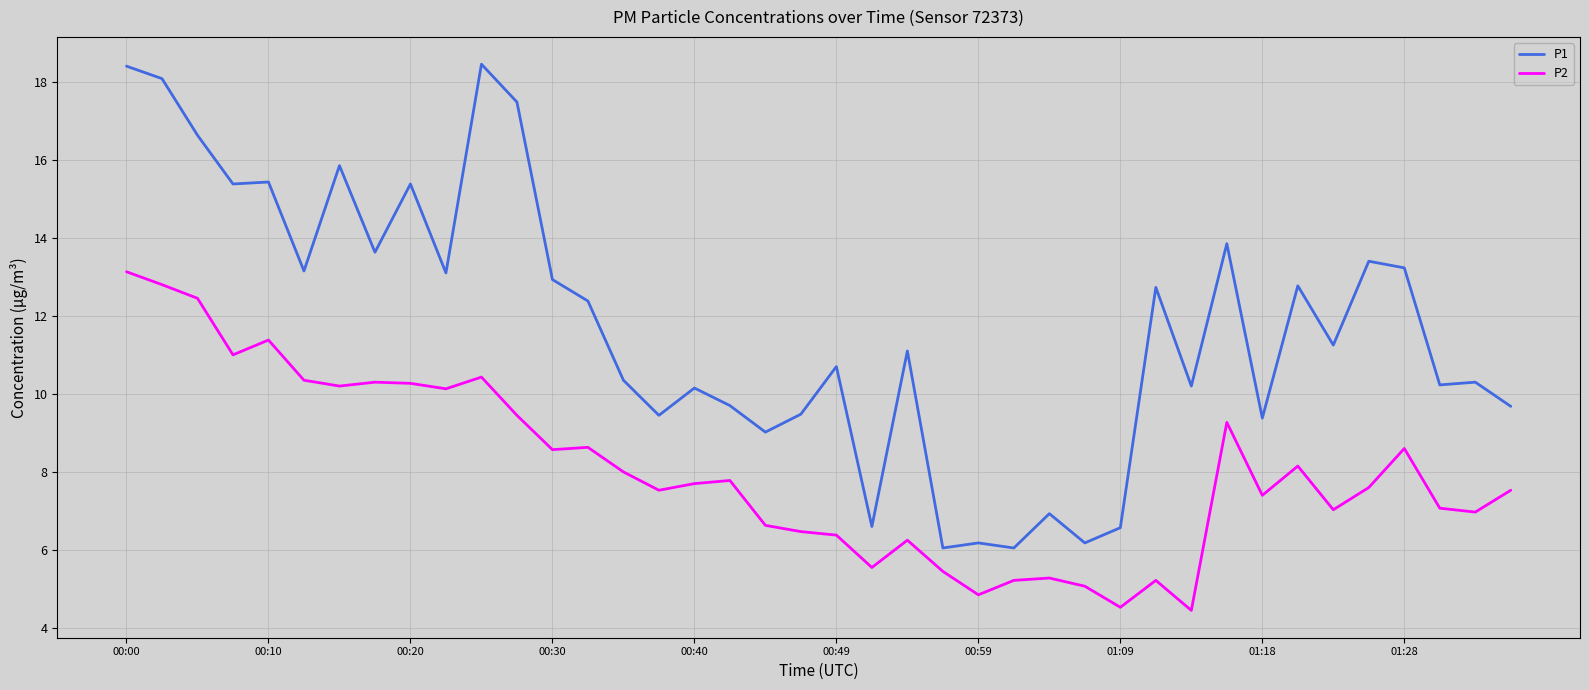

What is the maximum value for P2?

13.1